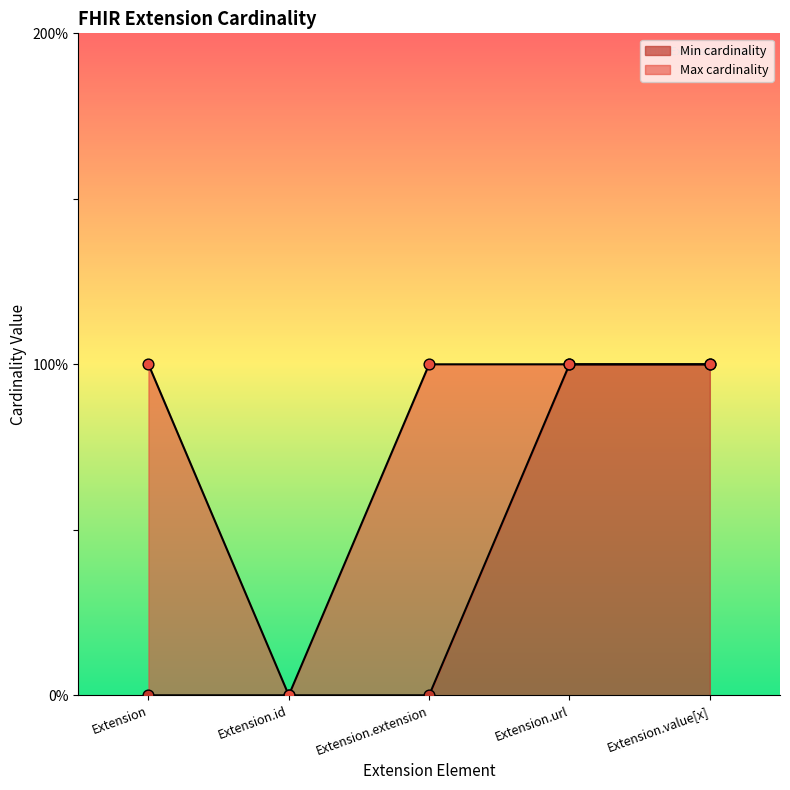

Which series has the largest Y range (max minus min)?

Min cardinality